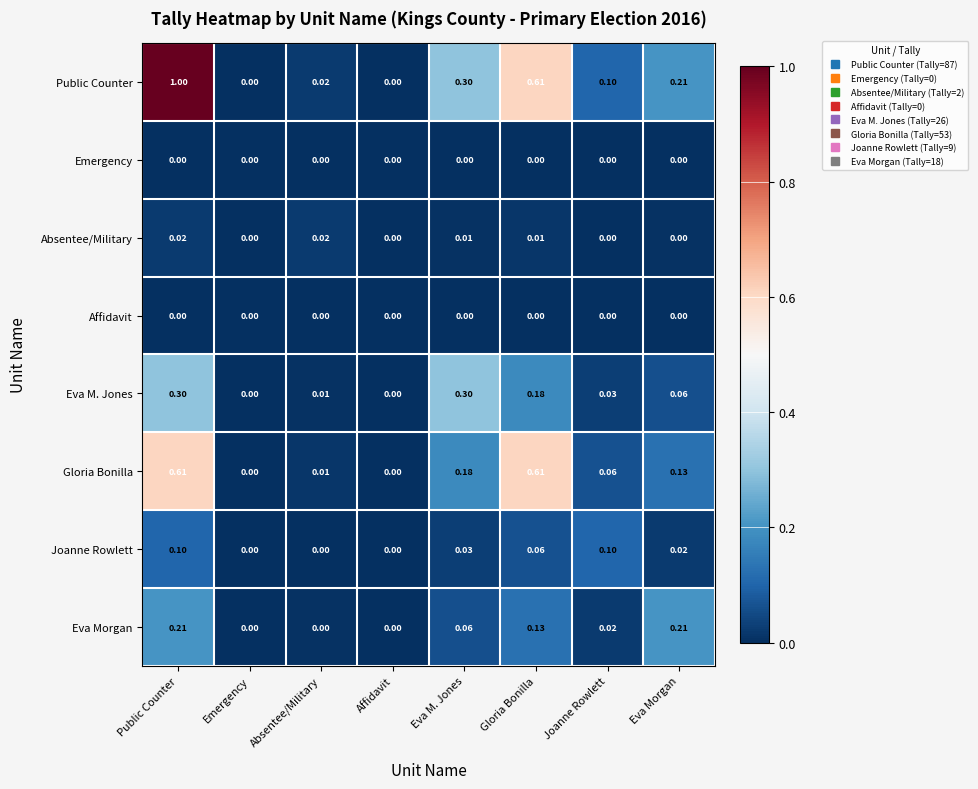

Between Absentee/Military and Gloria Bonilla, which series saw the biggest shift?

Gloria Bonilla